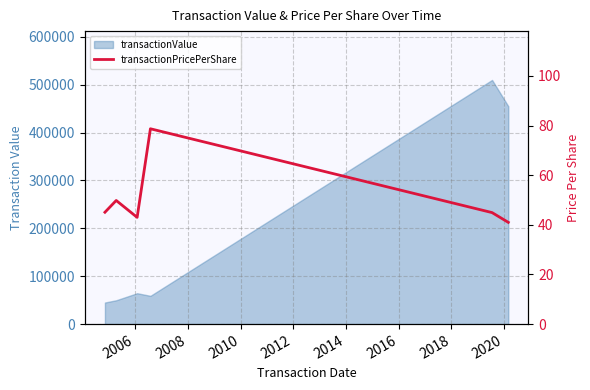

How many values exceed 45?

3